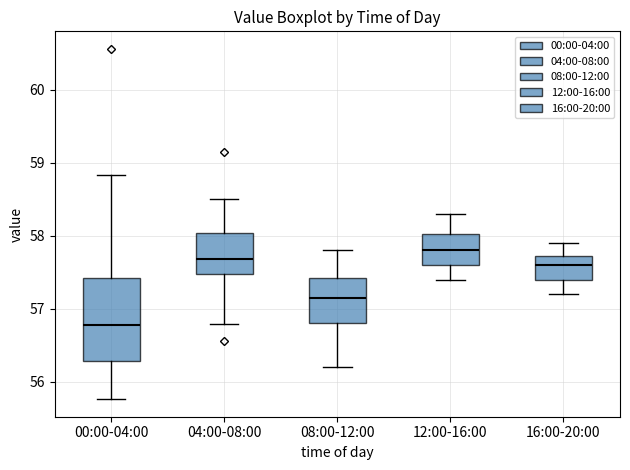

Reading left to right, read every box against the y-axis: the position of its median line, the range the box covers, and the ends of its whiskers. The values are not printed on the chart, so give them approximately, as read against the axis.

00:00-04:00: median 56.8, box 56.3 to 57.4, whiskers 55.8 to 58.8
04:00-08:00: median 57.7, box 57.5 to 58.0, whiskers 56.8 to 58.5
08:00-12:00: median 57.2, box 56.8 to 57.4, whiskers 56.2 to 57.8
12:00-16:00: median 57.8, box 57.6 to 58.0, whiskers 57.4 to 58.3
16:00-20:00: median 57.6, box 57.4 to 57.7, whiskers 57.2 to 57.9